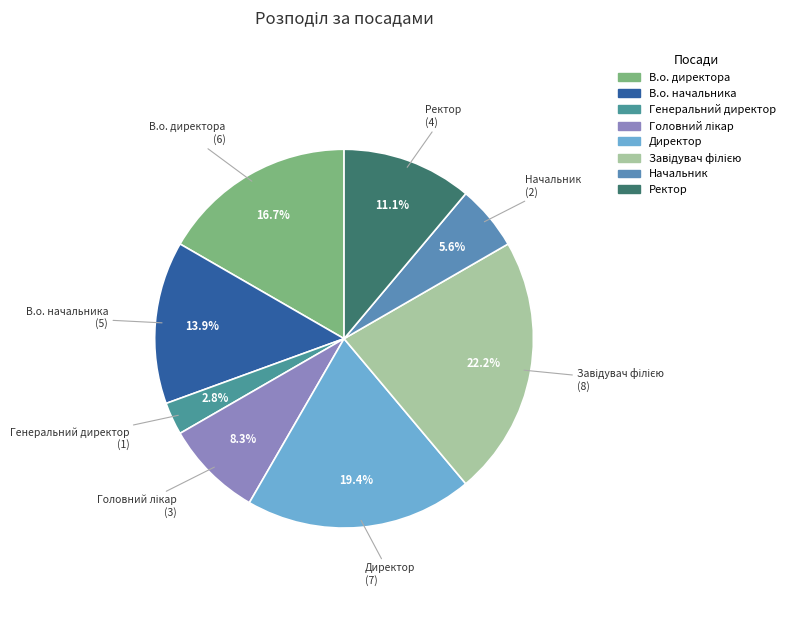

What is the ratio of the value at В.о. начальника to the value at Начальник?

2.5